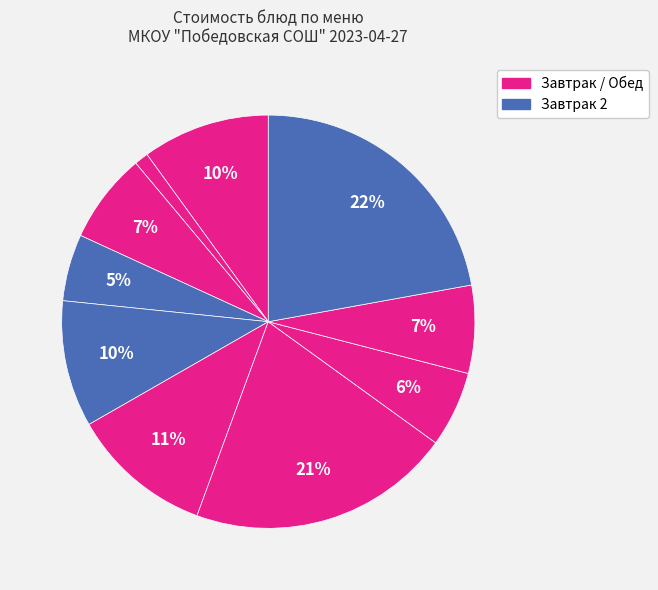

How many segments does this pie chart have?

10